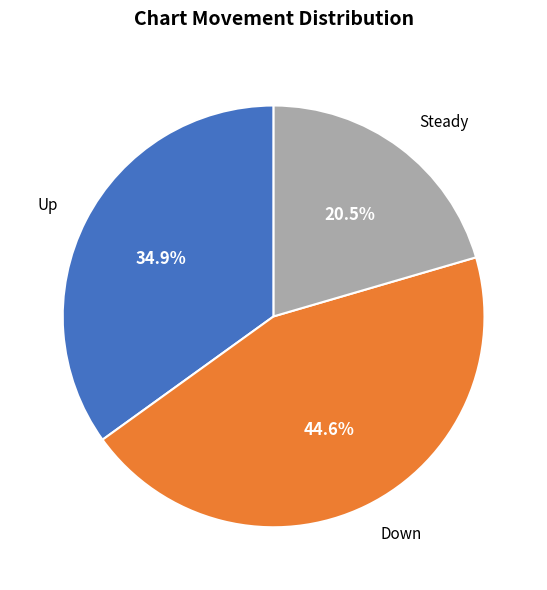

Is there a majority slice in this chart?

No